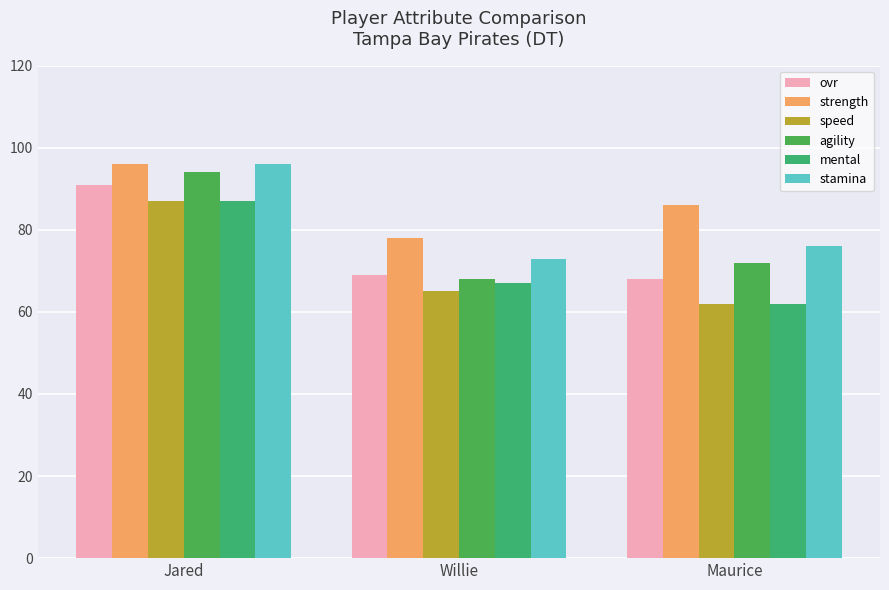

How many groups of bars are there?

3